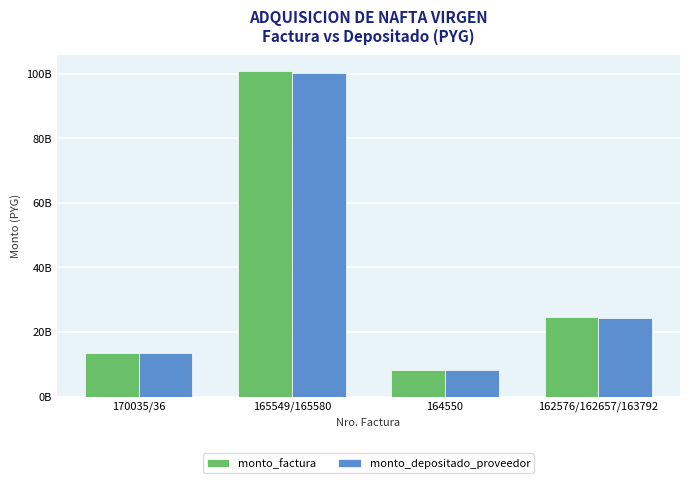

Rank the series at 162576/162657/163792 from highest to lowest value.

monto_factura, monto_depositado_proveedor